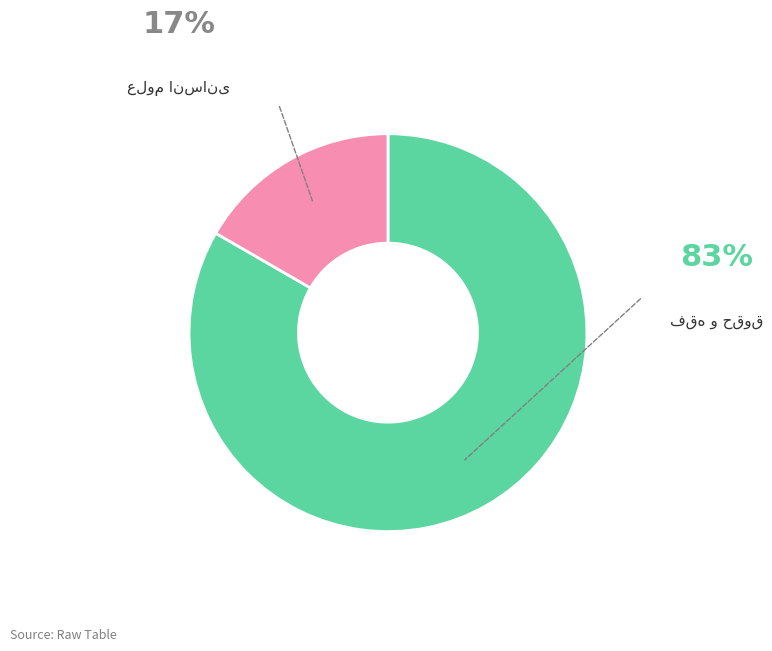

Count the number of slices in the pie.

2